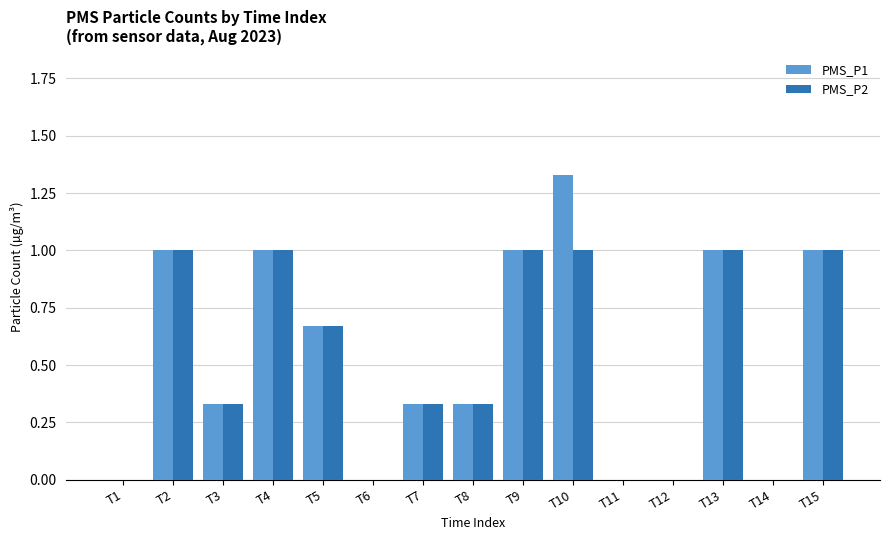

At which category is the sum across all series the highest?

T10